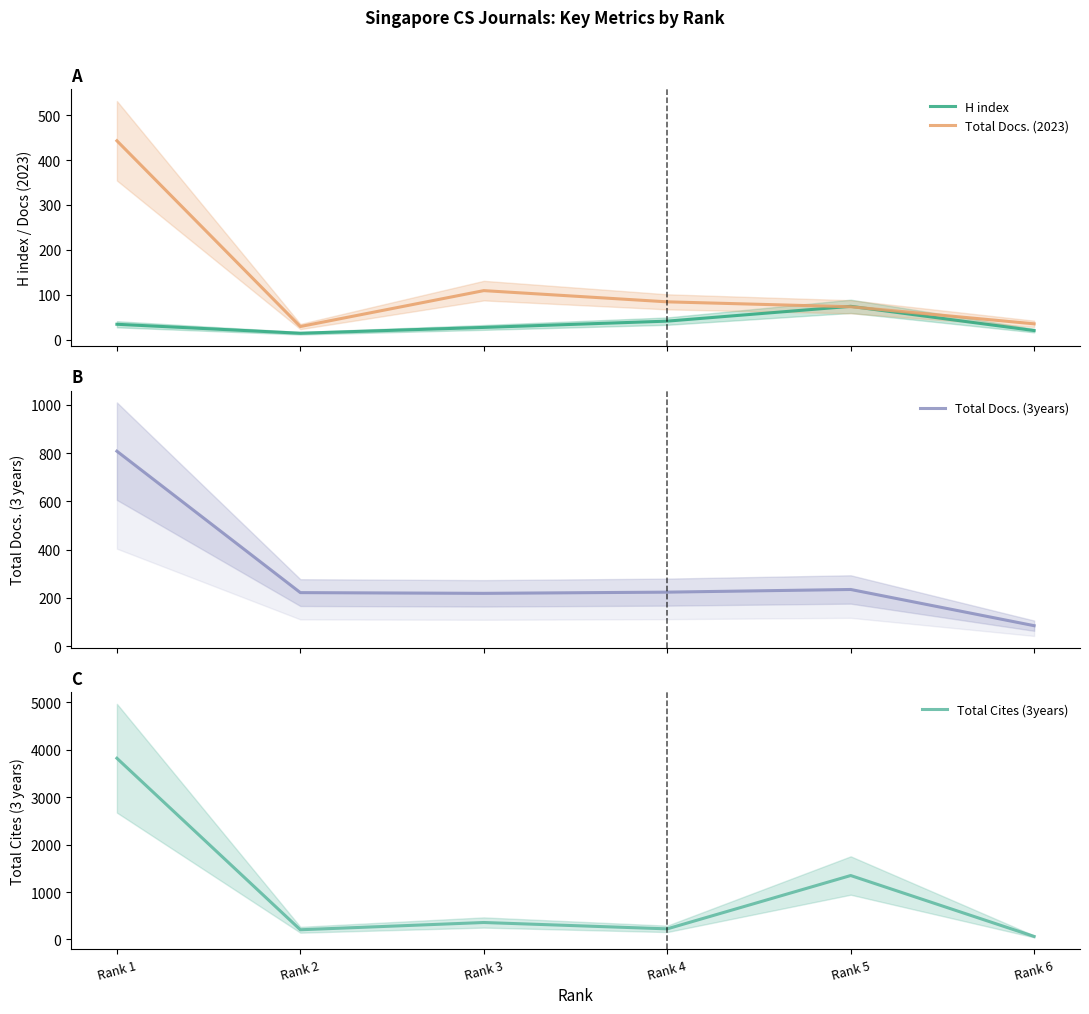

What is the spread (max minus min) of values at Rank 4?

183